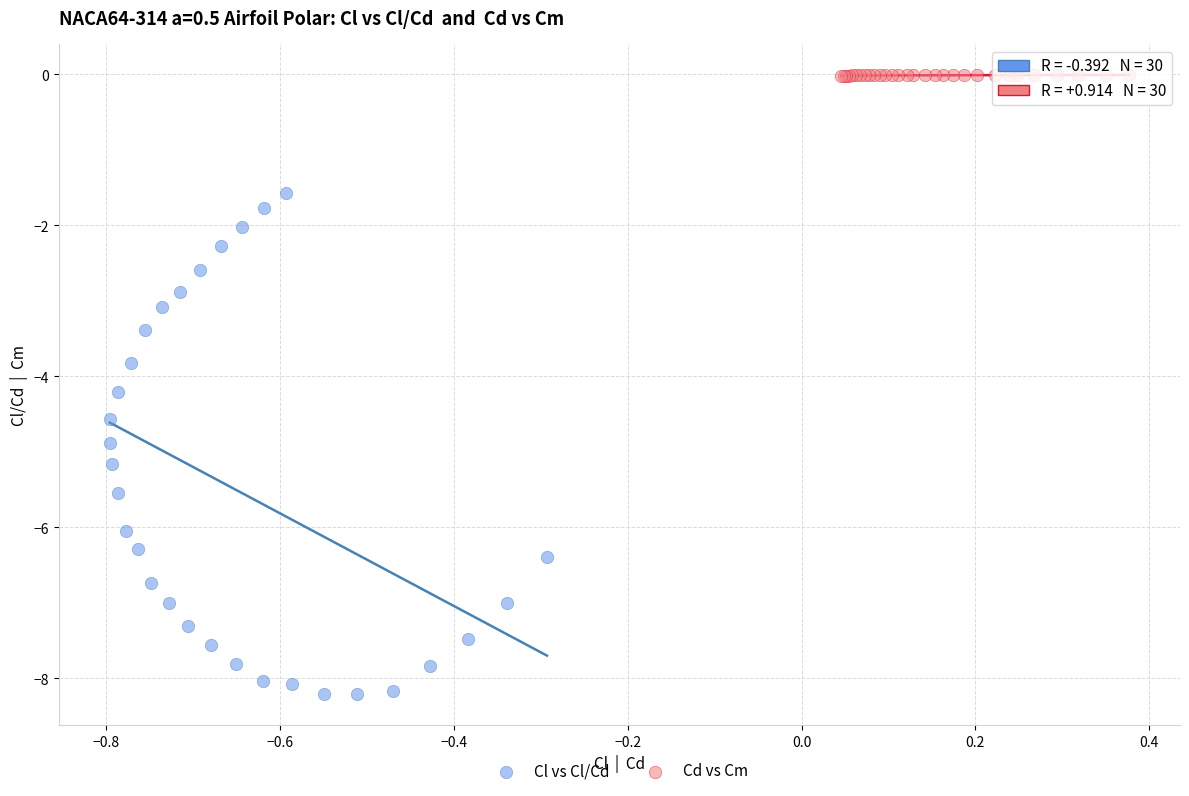

Which series has the widest spread of Y values?

Cl vs Cl/Cd